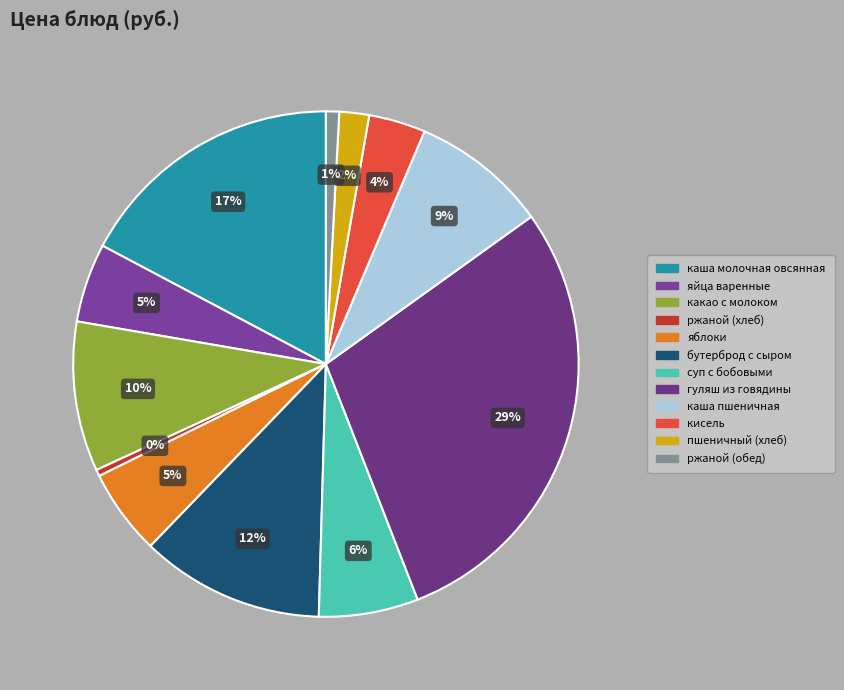

Is it true that ржаной (обед) is 11% of the pie?

False